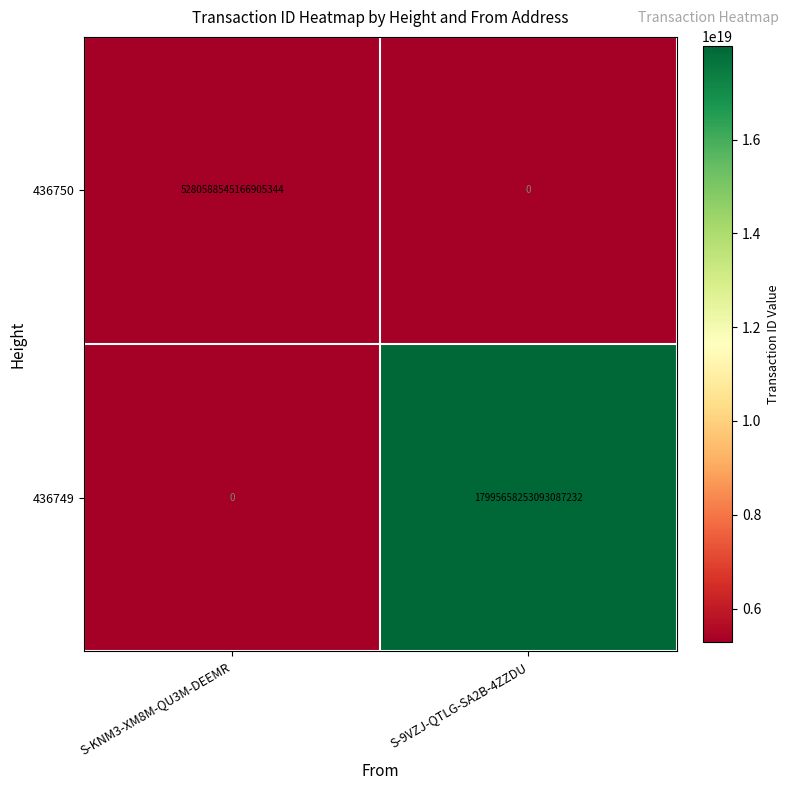

At how many categories does at least one series exceed 10017409279602120704?

1